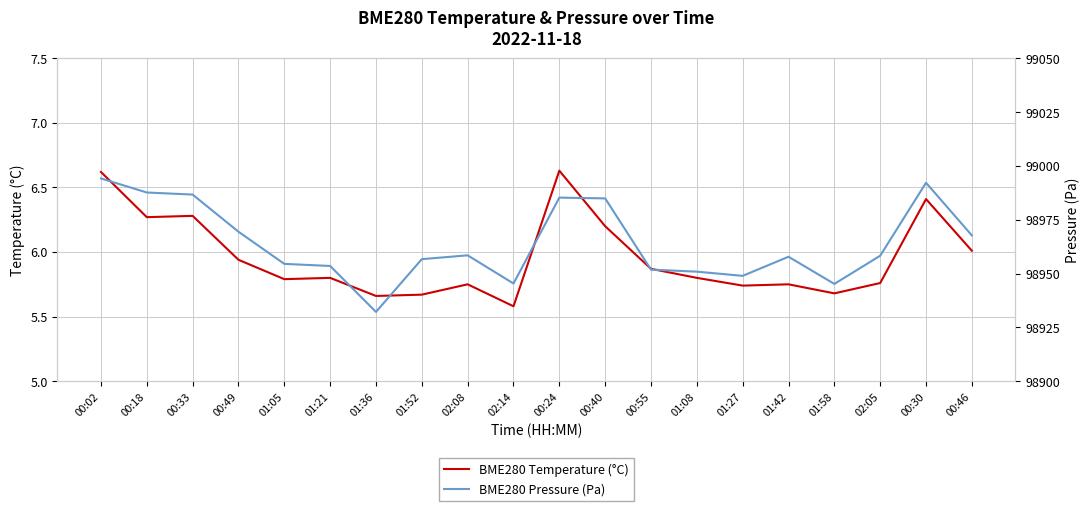

Where is BME280 Pressure (Pa) nearest to the value 98963?

02:08